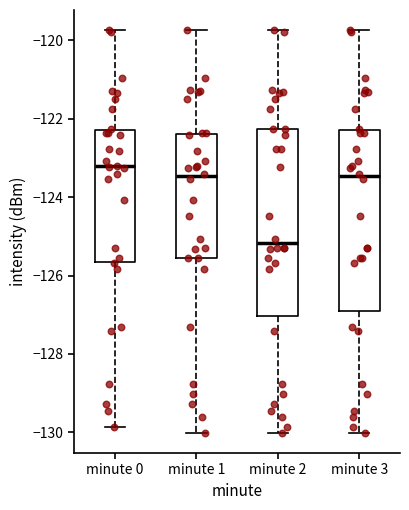

Which box's median line is the highest?

minute 0